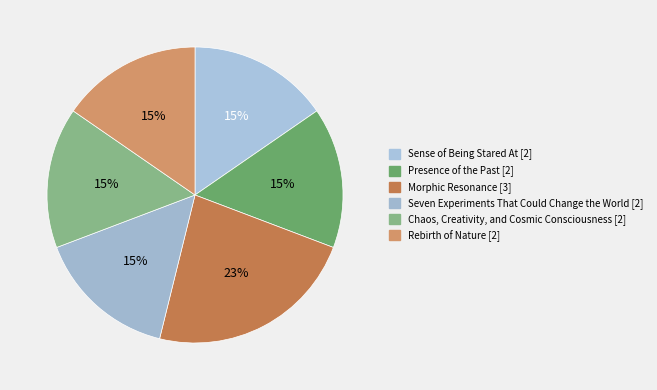

To the nearest percent, what percentage of the pie is Sense of Being Stared At?

15%